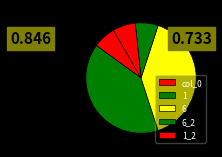

To the nearest percent, what portion does 6 represent?

40%